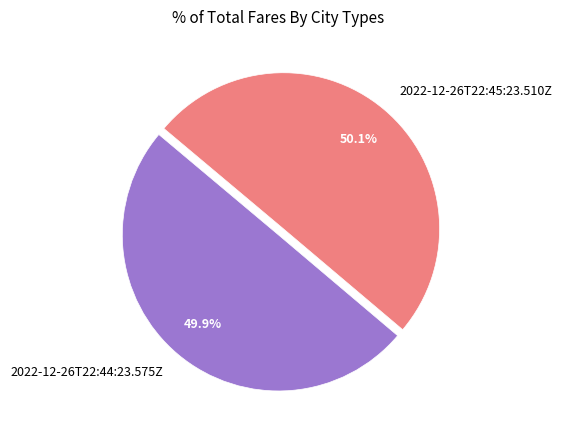

Is the sum of 2022-12-26T22:45:23.510Z and 2022-12-26T22:44:23.575Z greater than half?

Yes